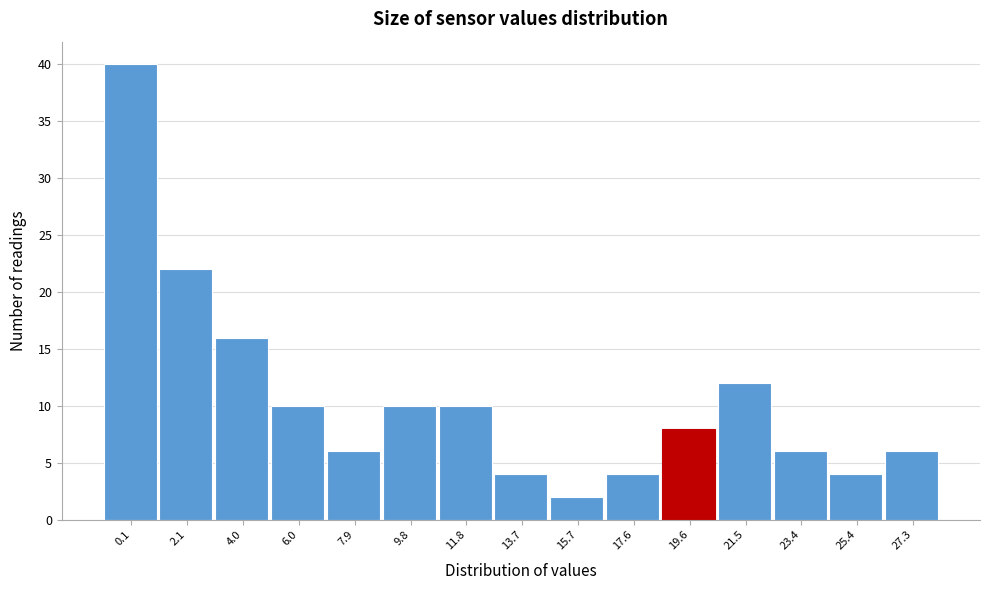

Reading left to right, what are all the values shown in this chart?

40	22	16	10	6	10	10	4	2	4	8	12	6	4	6